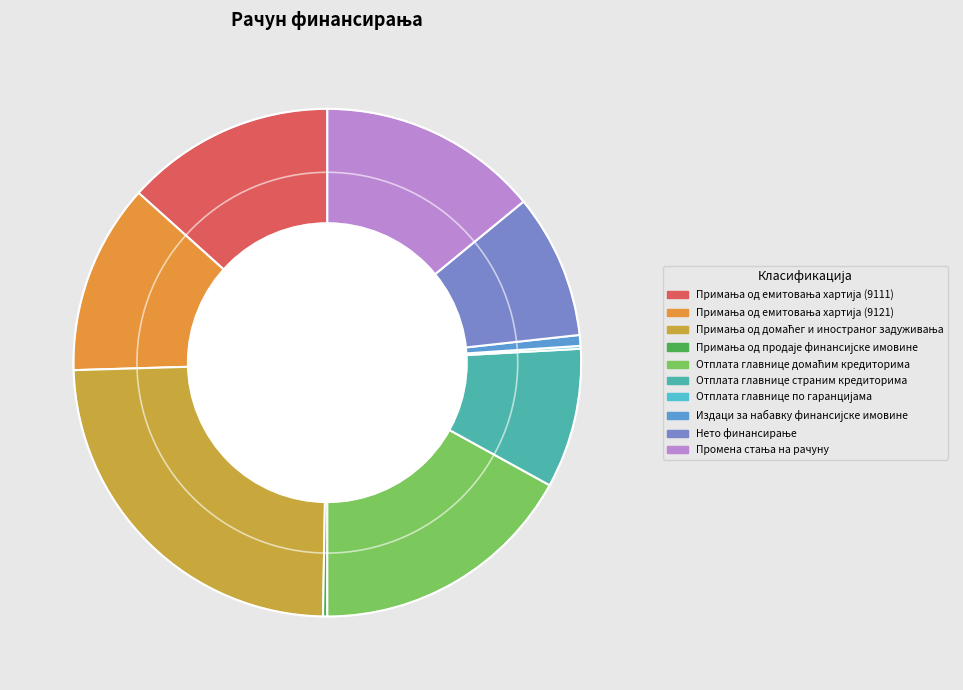

What is the smallest slice in the pie chart?

Отплата главнице по гаранцијама